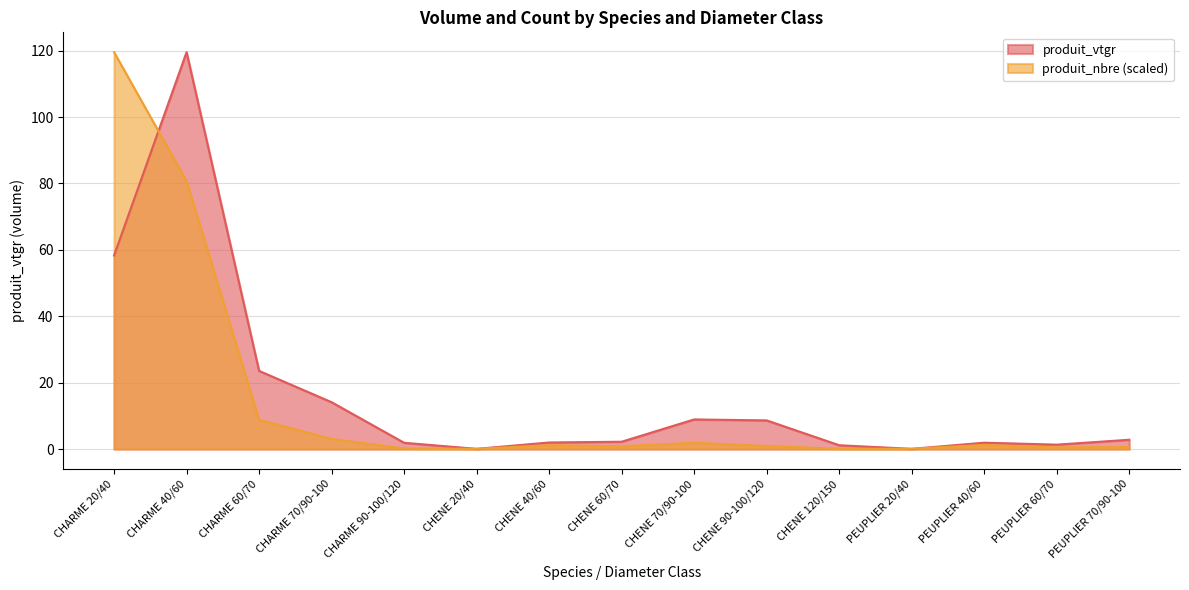

Rank the series at PEUPLIER 20/40 from lowest to highest value.

produit_vtgr, produit_nbre